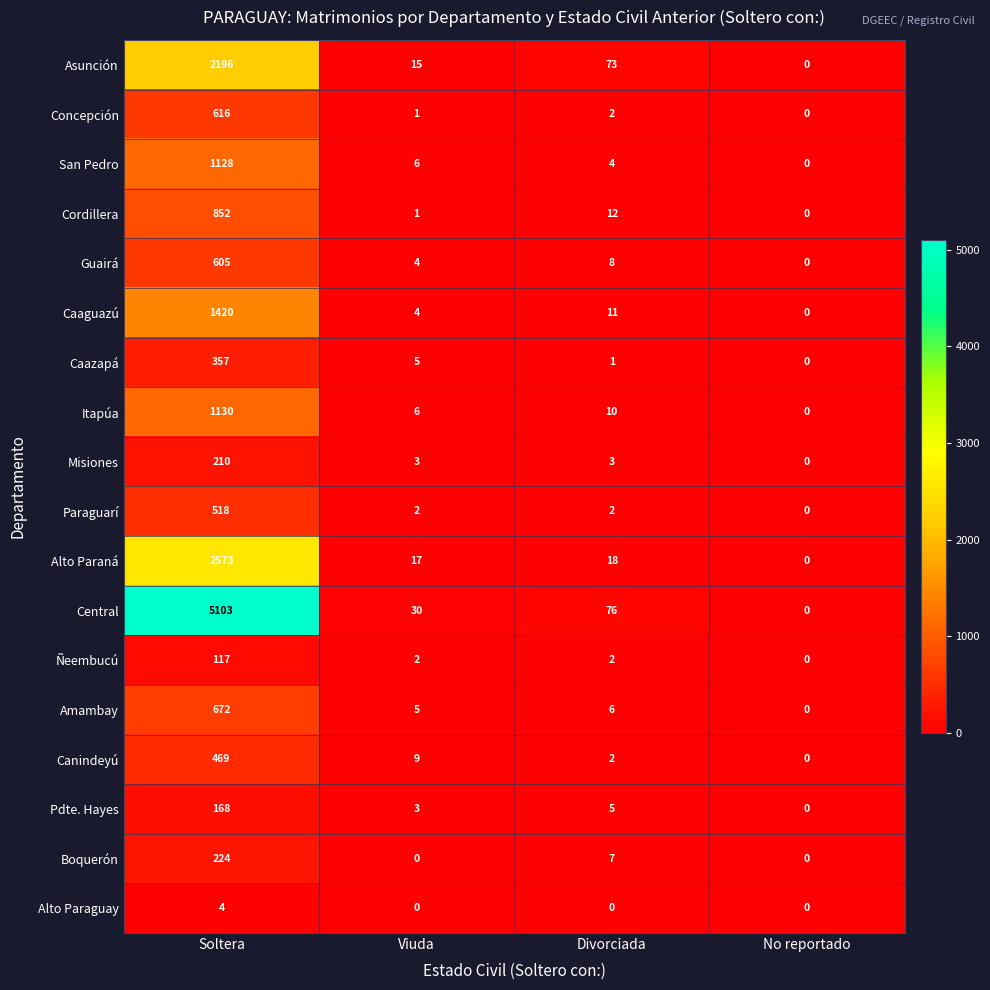

List the labels in order of Guairá value, smallest first.

No reportado, Viuda, Divorciada, Soltera